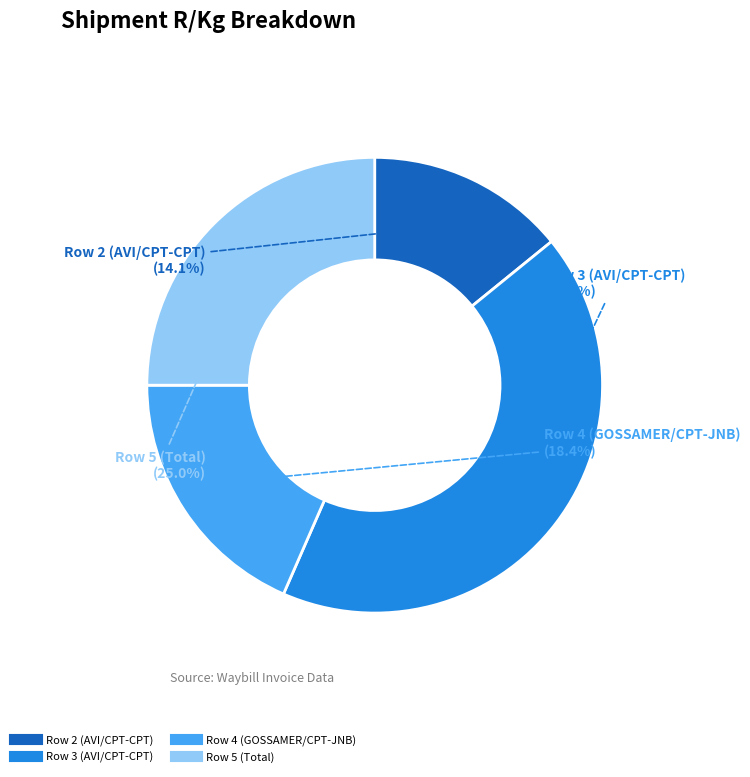

The Row 5 (Total) slice represents 10% of the pie. True or false?

False